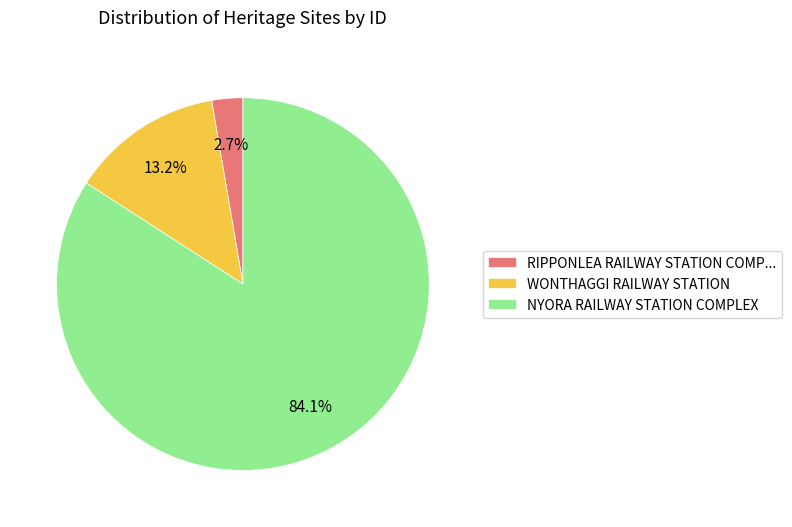

How many slices are in this pie chart?

3